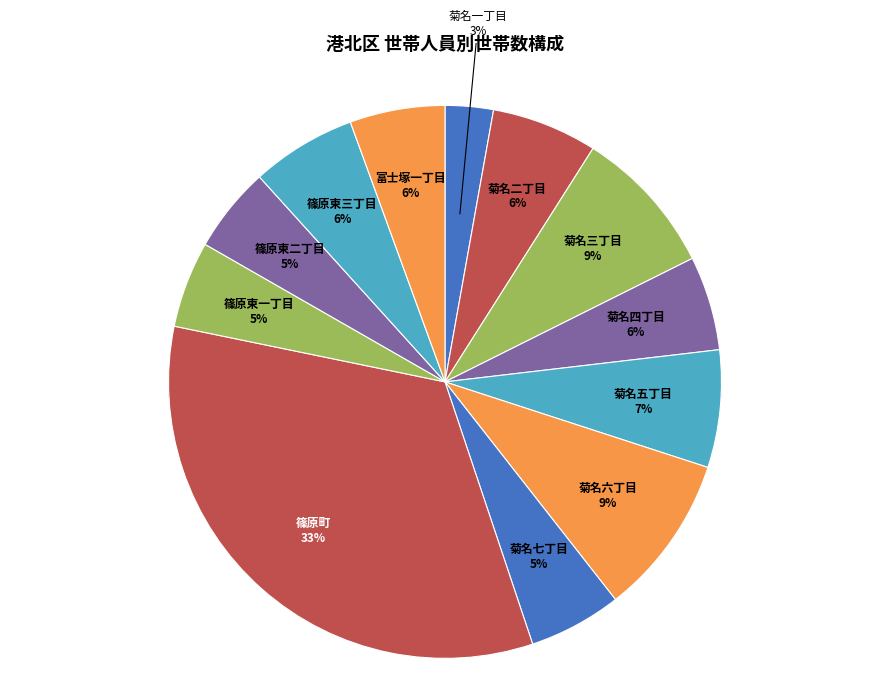

To the nearest percent, what is the average slice percentage?

8%